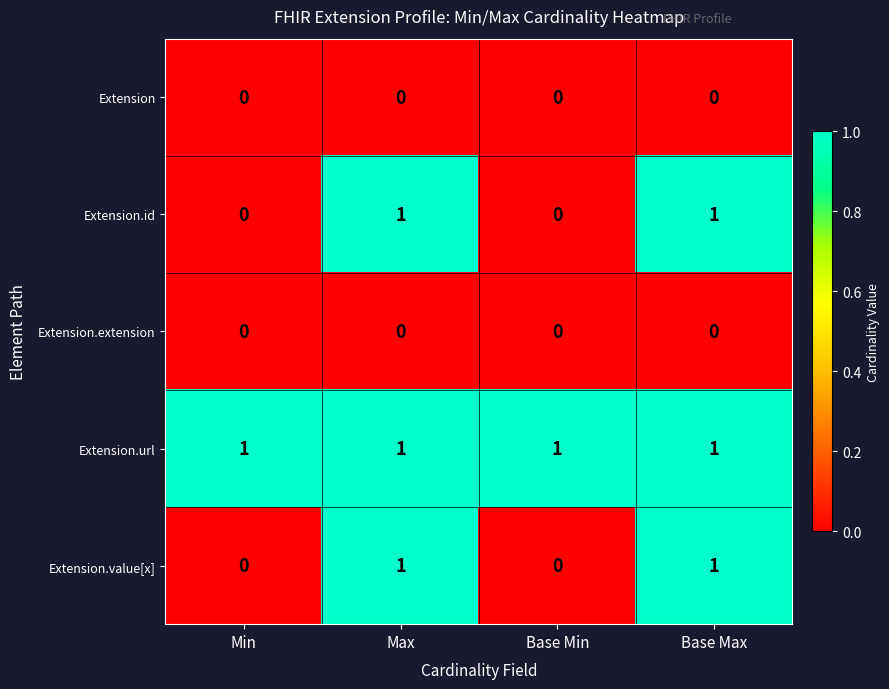

Reading left to right, list all the values displayed in this chart.

Extension: Min=0	Max=0	Base Min=0	Base Max=0
Extension.id: Min=0	Max=1	Base Min=0	Base Max=1
Extension.extension: Min=0	Max=0	Base Min=0	Base Max=0
Extension.url: Min=1	Max=1	Base Min=1	Base Max=1
Extension.value[x]: Min=0	Max=1	Base Min=0	Base Max=1